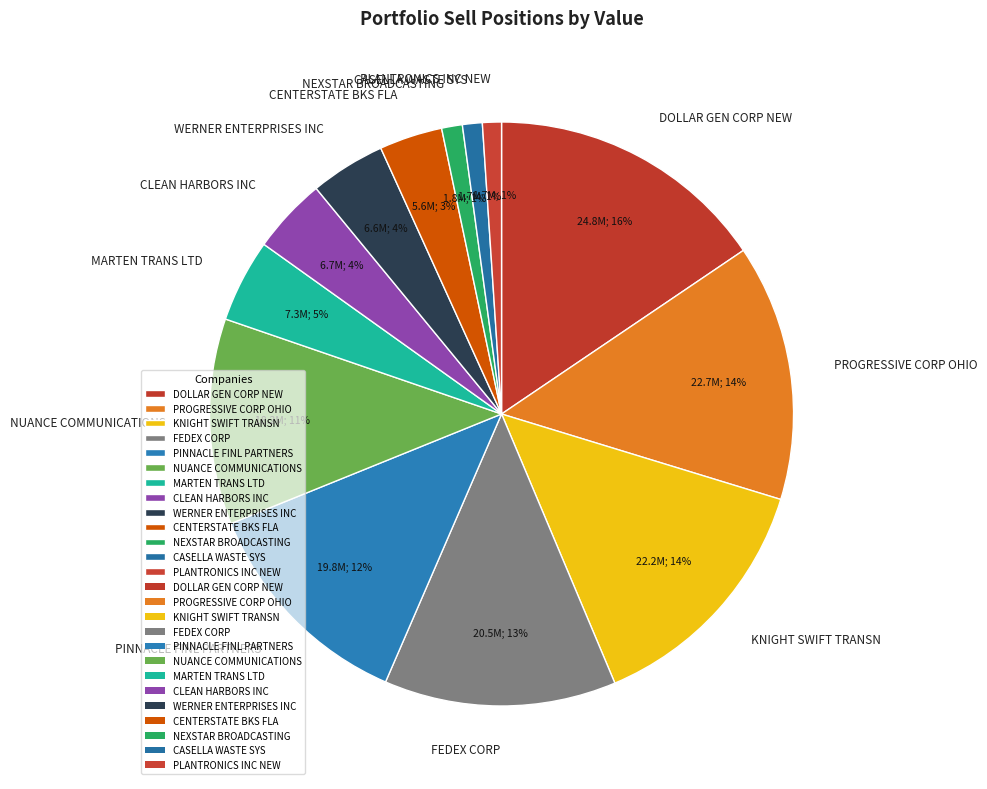

To the nearest percent, what is the combined percentage of CASELLA WASTE SYS and CLEAN HARBORS INC?

5%